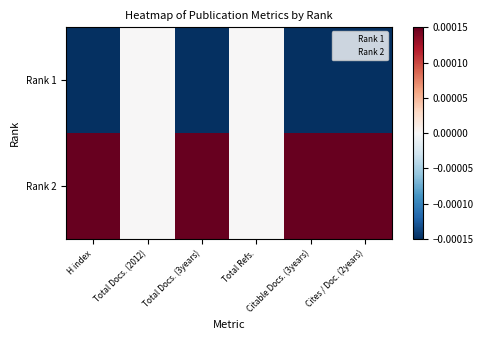

Which has a higher value, Cites / Doc. (2years) or H index?

Cites / Doc. (2years)